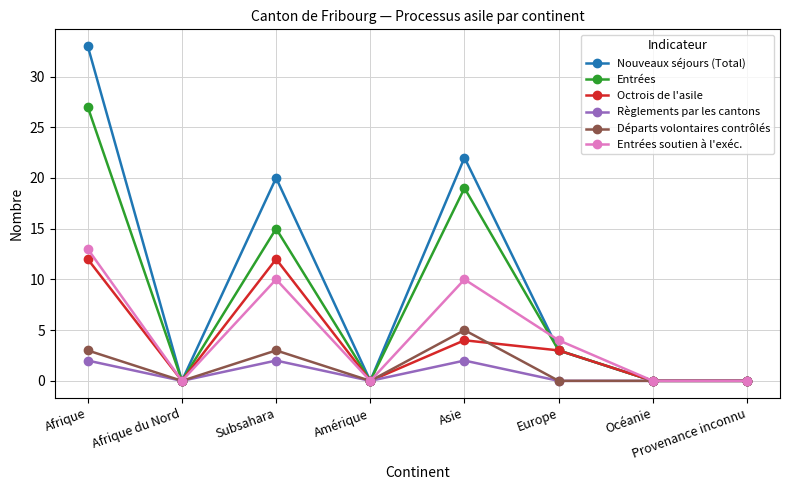

How many distinct data groups are displayed?

6